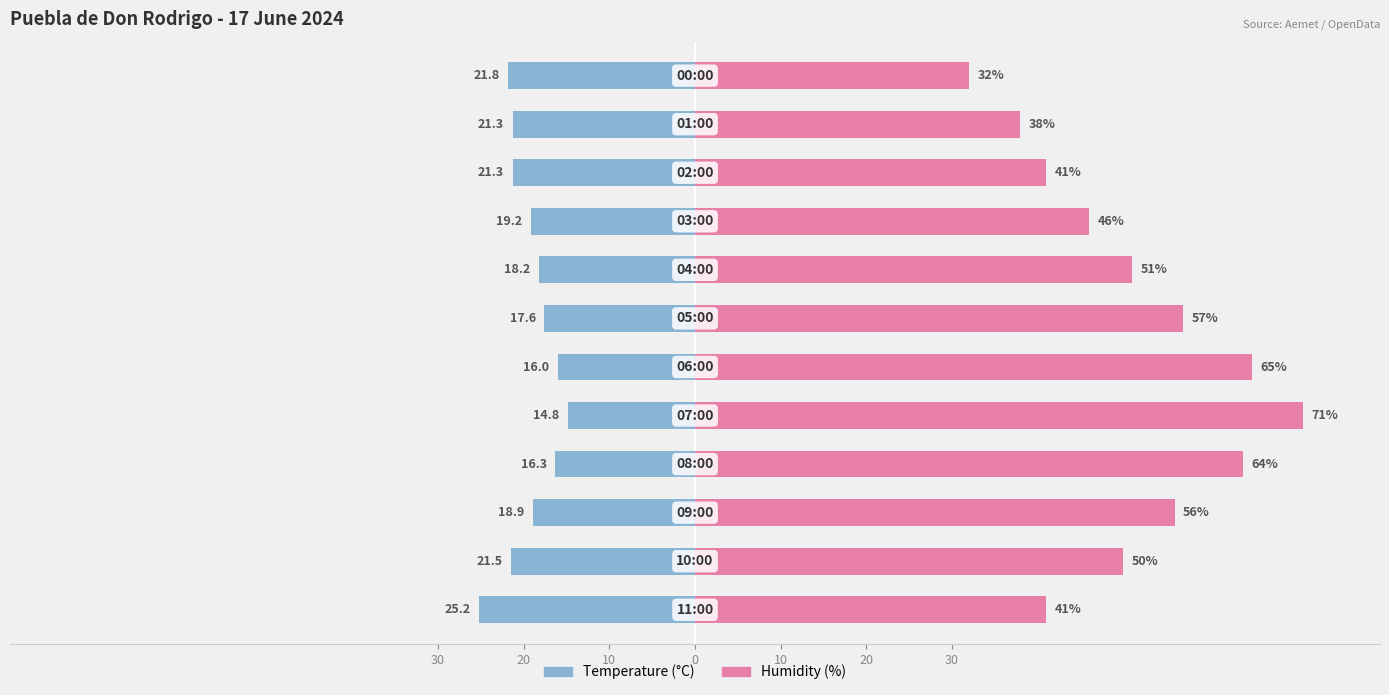

True or false: Humidity (%) has a value of 115.4 at 10.

False